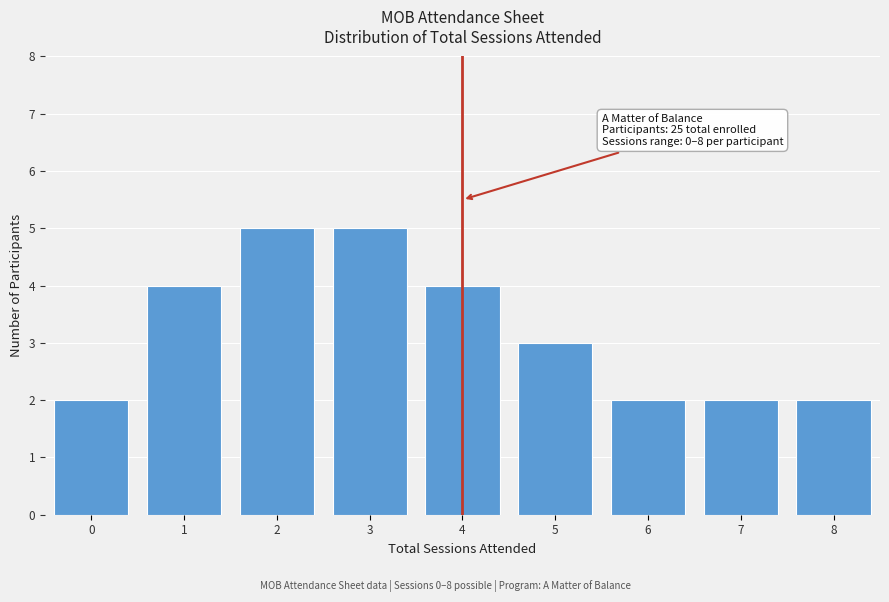

Reading left to right, list all the values displayed in this chart.

0=2	1=4	2=5	3=5	4=4	5=3	6=2	7=2	8=2